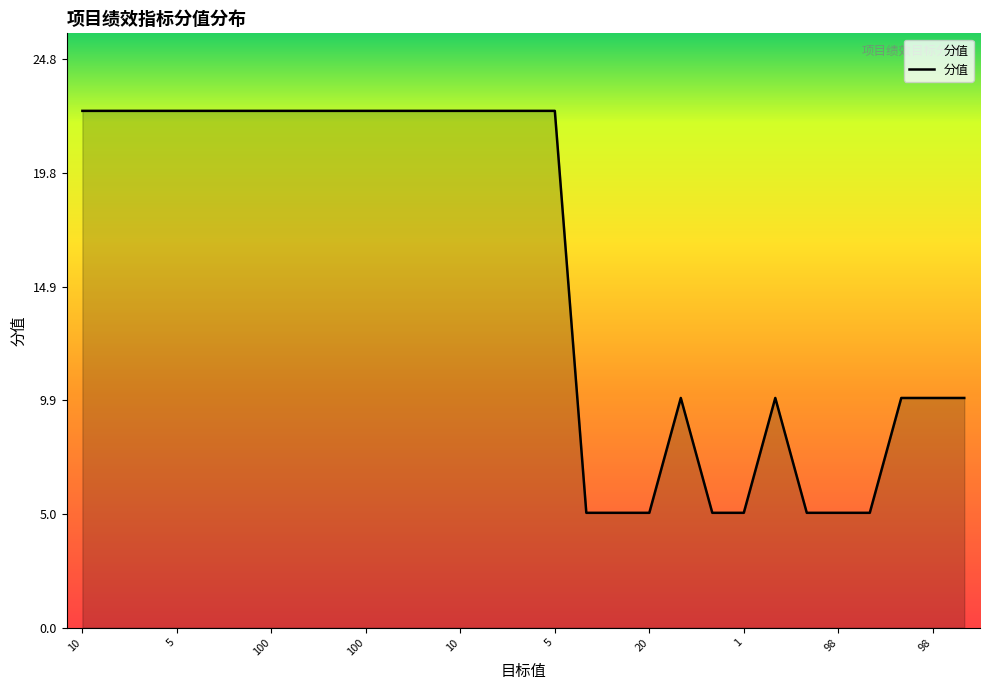

What is the difference between the maximum and minimum values?

17.5